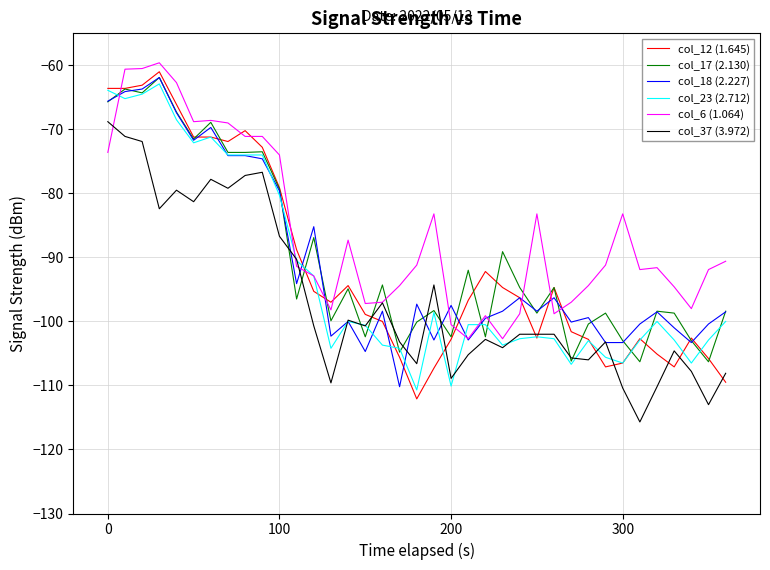

Which series has the largest total across all categories?

col_6 (1.064)